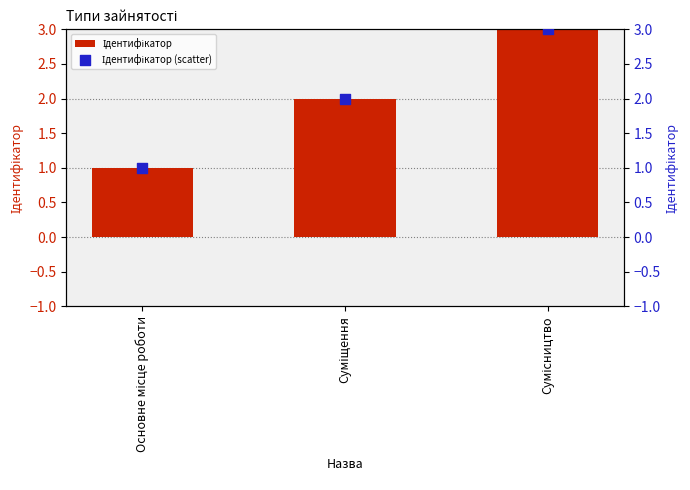

Which series reaches the maximum Y coordinate?

Ідентифікатор